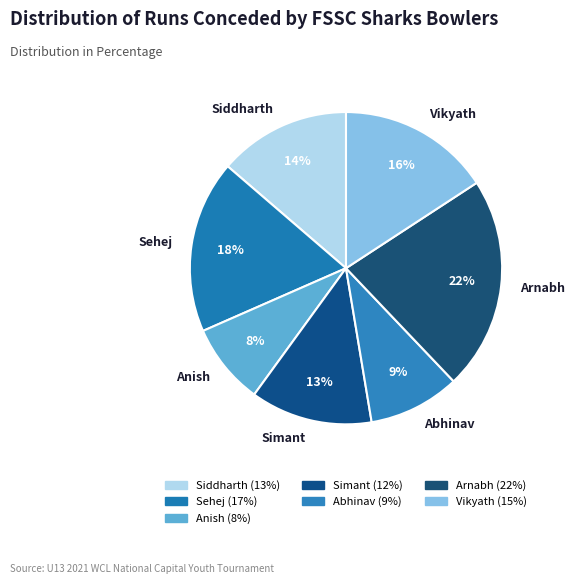

How many slices are in this pie chart?

7